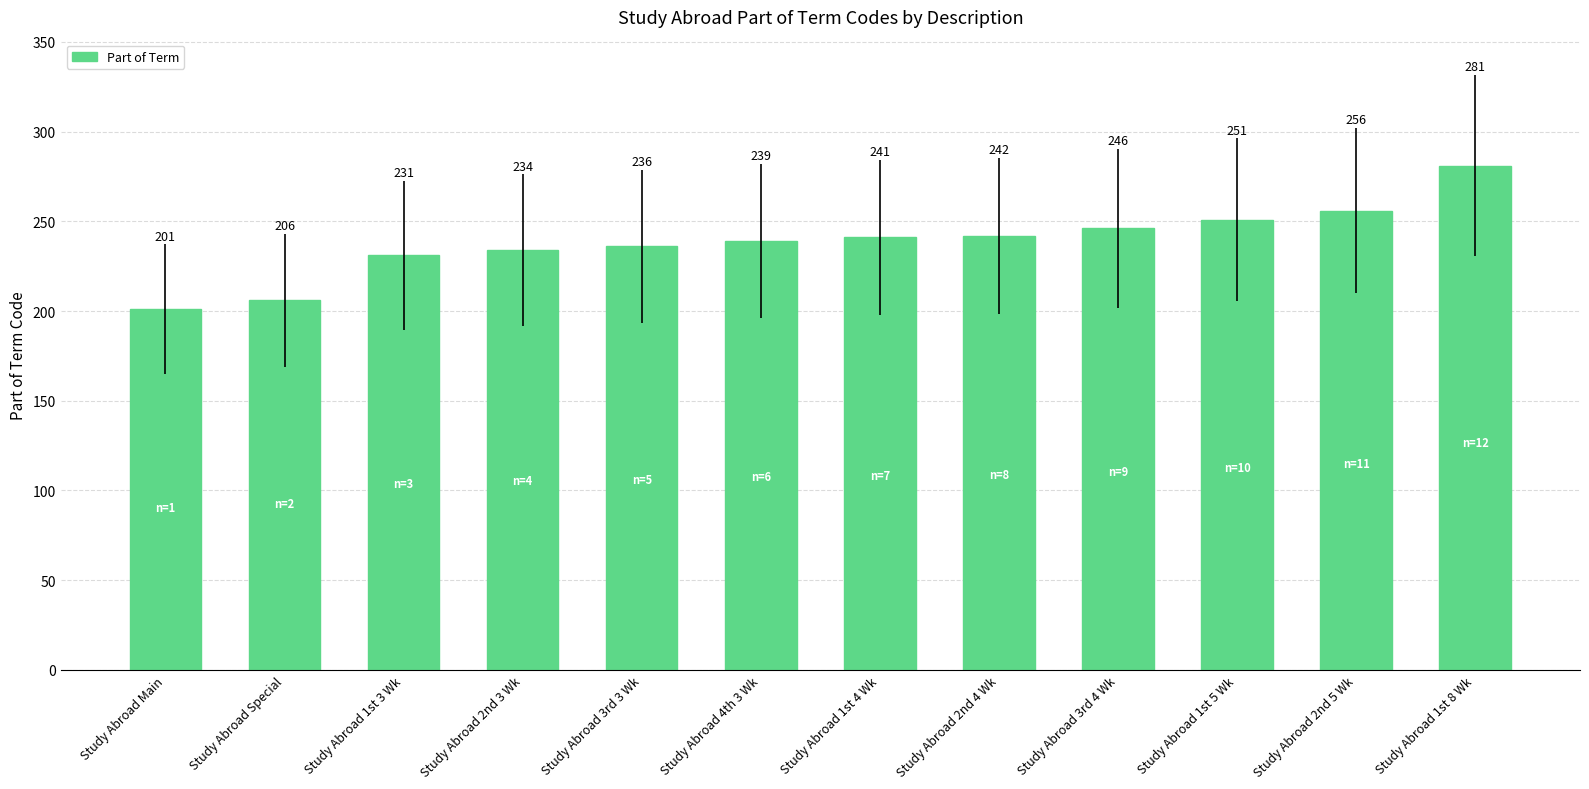

Does the chart contain stacked bars?

No